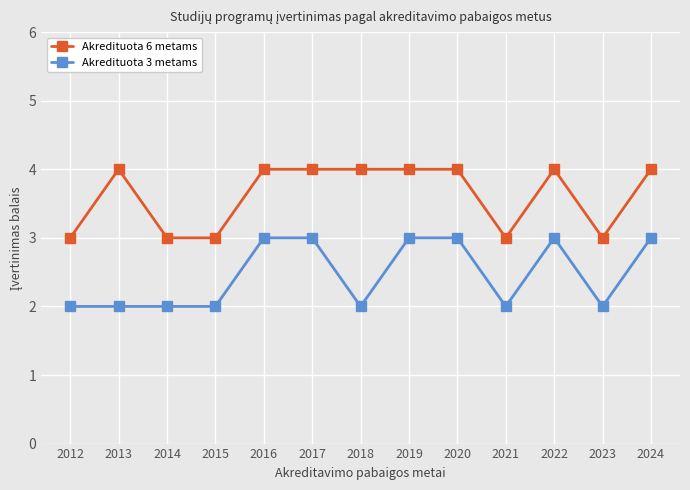

Which series has the largest total across all categories?

Akredituota 6 metams